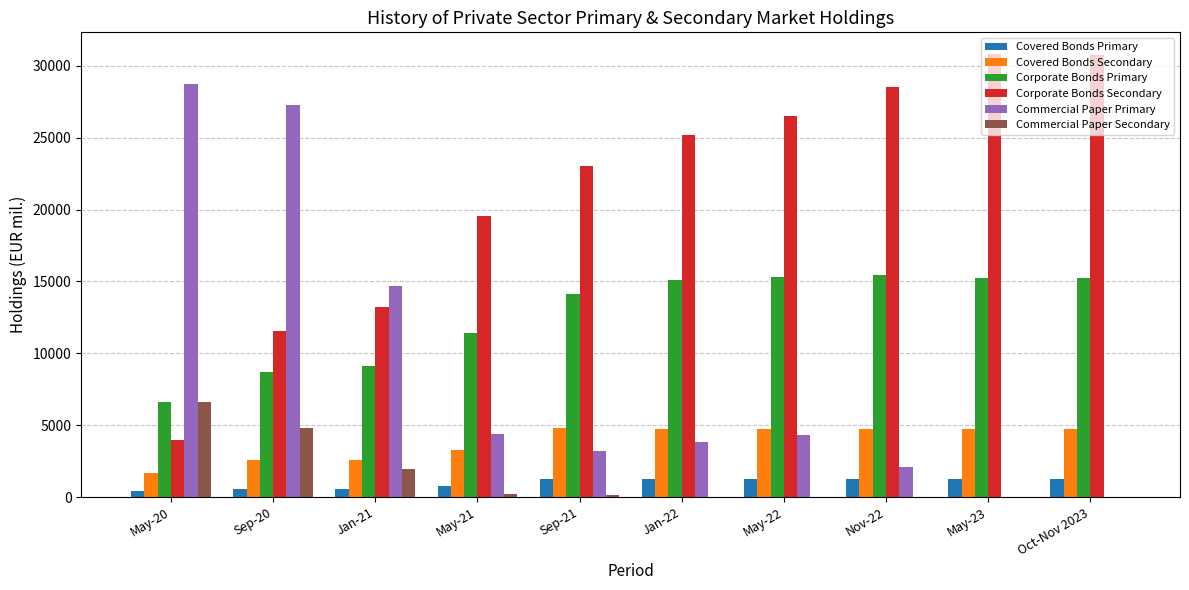

Is the value of Corporate Bonds Secondary at Sep-20 greater than the value of Covered Bonds Primary at May-22?

Yes